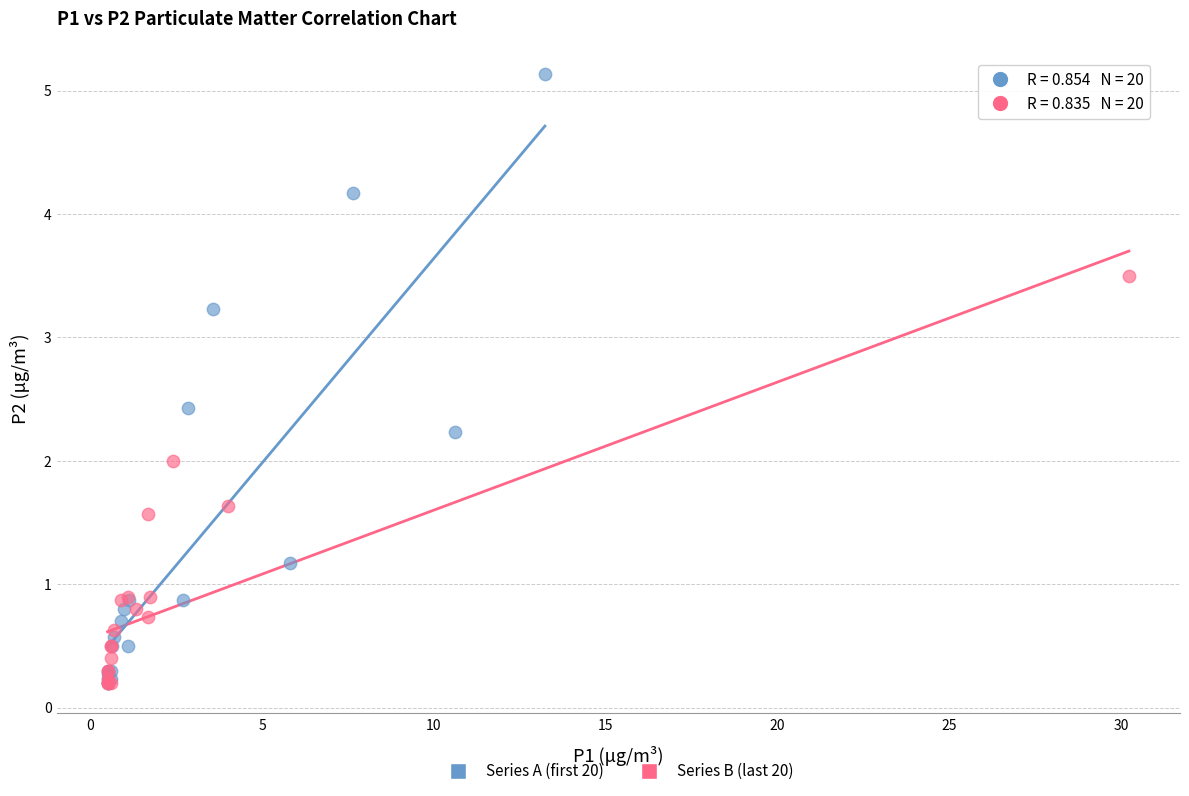

Which series reaches the maximum Y coordinate?

Series A (first 20)